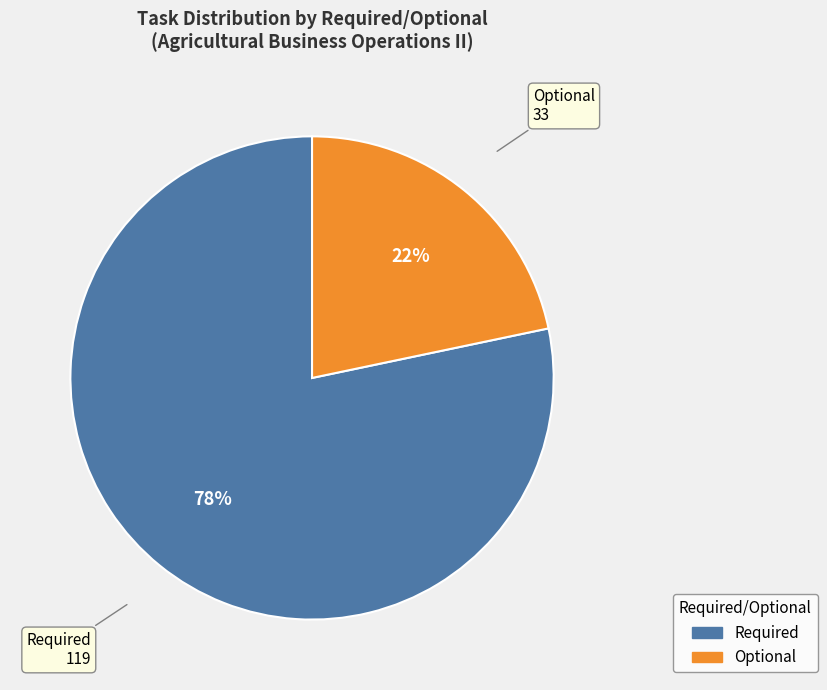

Which has a higher value, Required or Optional?

Required